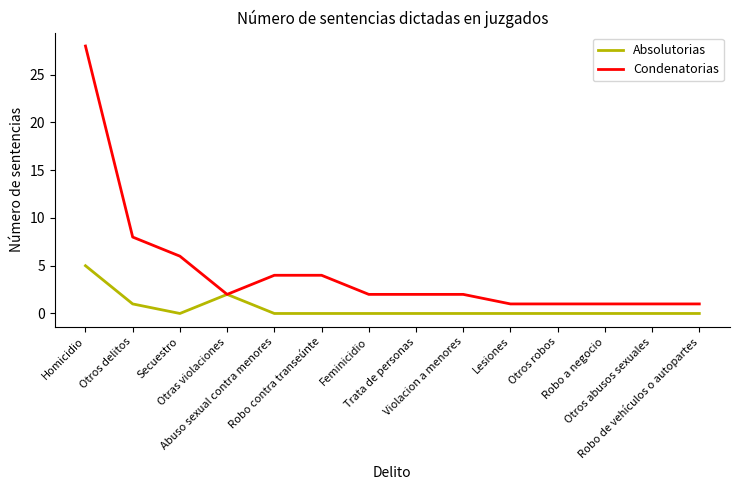

Which series has the largest range (max minus min)?

Condenatorias